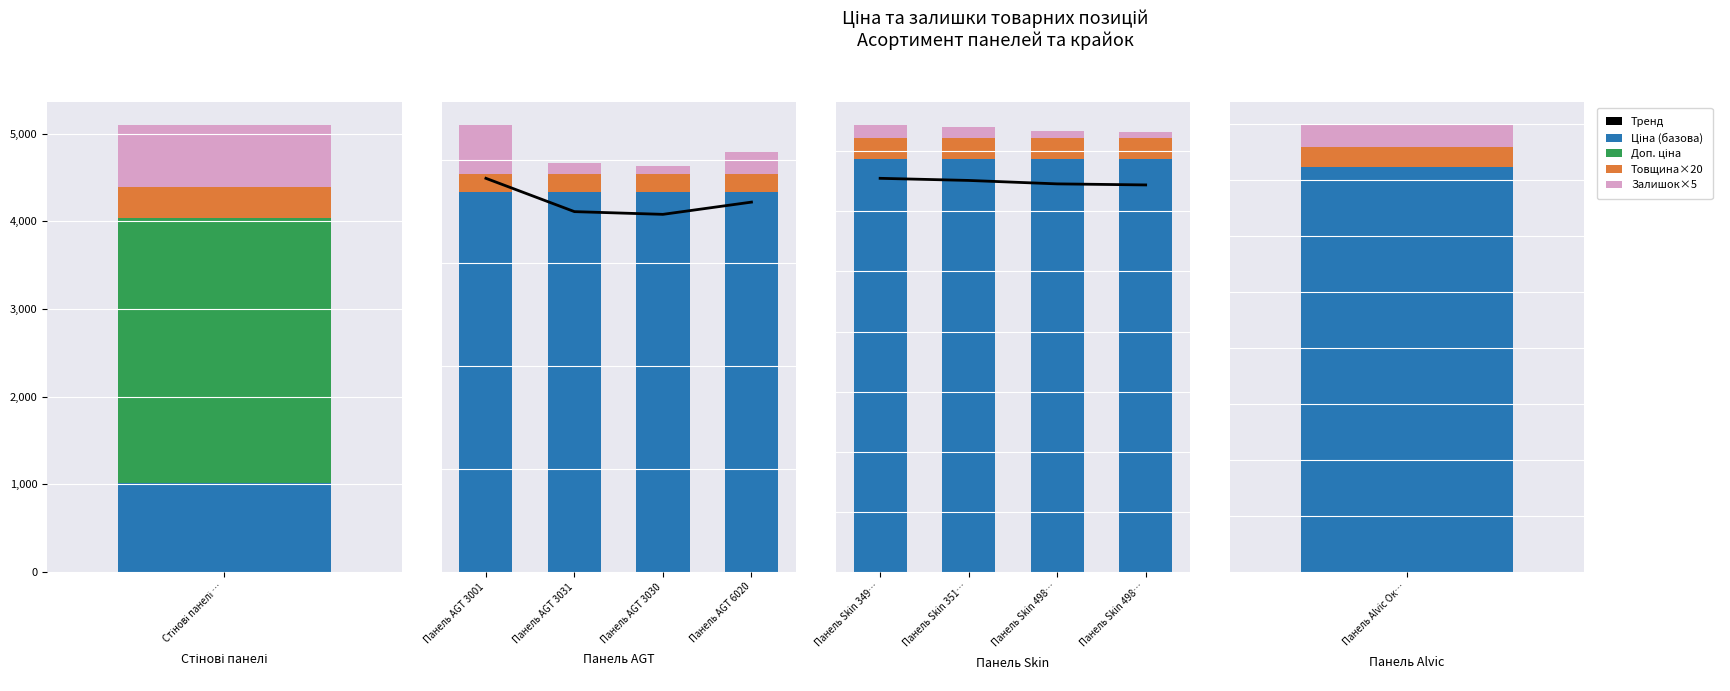

How many bars are there in each group?

5